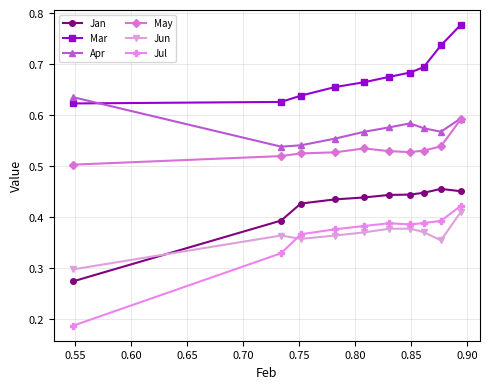

Which series has the largest range (max minus min)?

Jul